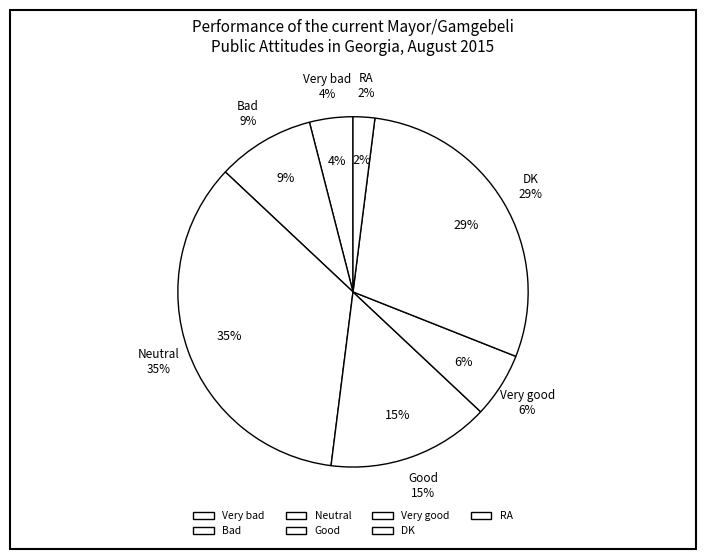

Is there a majority slice in this chart?

No